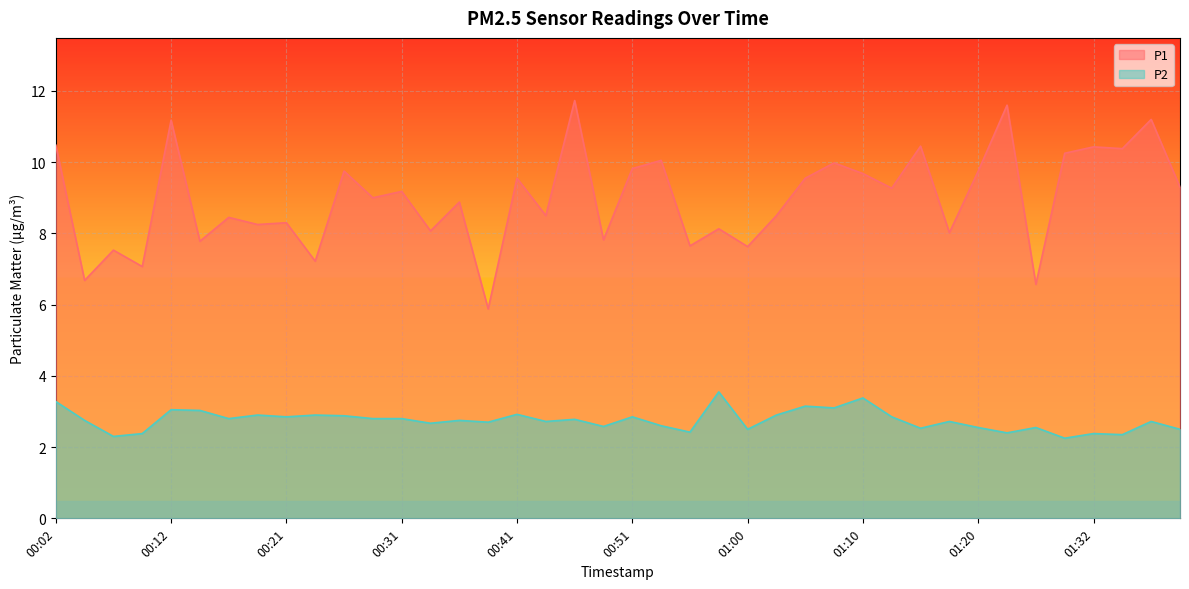

Between 00:02 and 01:00, which is larger?

00:02